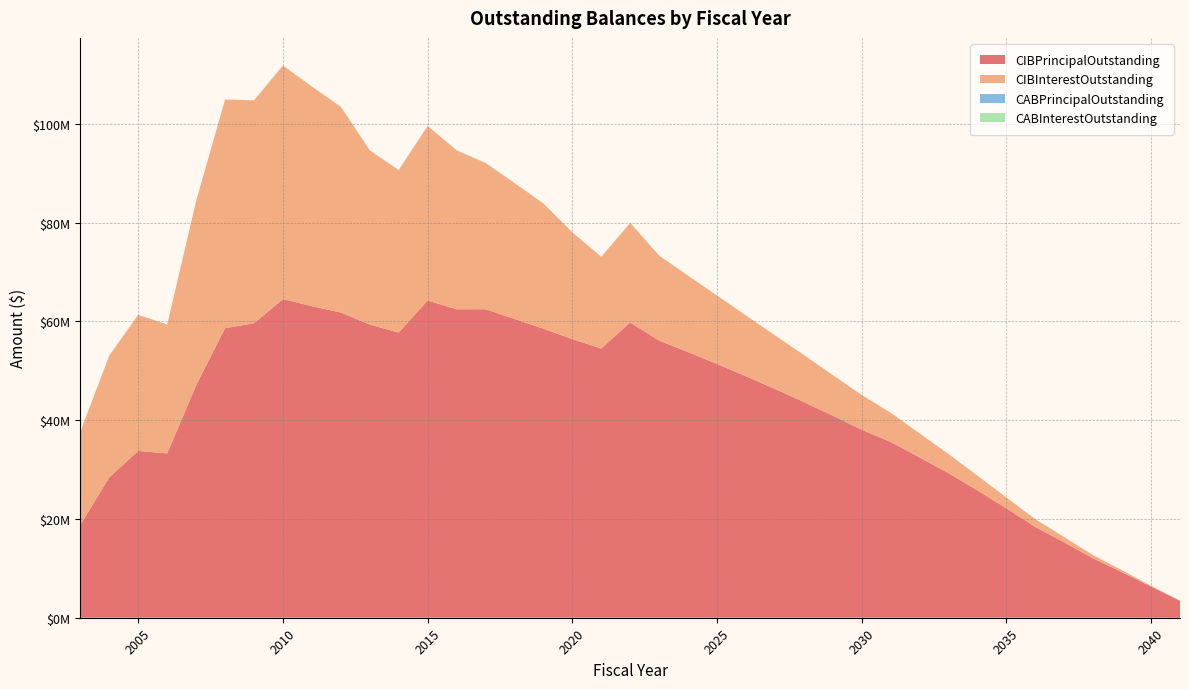

Reading right to left, transcribe all the data shown in this chart.

CIBPrincipalOutstanding: 3425000.0	6315000.0	9225000.0	12005000.0	15260000.0	18395000.0	22160000.0	25790000.0	29280000.0	32475000.0	35610000.0	38080000.0	40925000.0	43695000.0	46340000.0	48910000.0	51400000.0	53805000.0	56135000.0	59810000.0	54515000.0	56445000.0	58540000.0	60525000.0	62485000.0	62475000.0	64245000.0	57765000.0	59375000.0	61820000.0	63100000.0	64540000.0	59640000.0	58655000.0	47085000.0	33285000.0	33790000.0	28450000.0	18825000.0
CIBInterestOutstanding: 40671.9	165278.1	374721.9	664778.2	1053784.4	1559078.2	2195968.8	2980603.2	3879481.4	4859903.2	5914268.9	7035006.4	8229743.9	9508956.4	10871319.0	12315331.5	13850244.0	15480981.5	17202269.0	20164356.8	18581003.2	21627930.3	25368884.5	27524428.3	29612335.6	32183873.9	35345462.7	32912888.1	35288303.1	41667573.1	44483250.6	47308283.2	45141304.3	46320737.5	37320786.7	26110654.2	27560224.3	24682486.7	18873743.1
CABPrincipalOutstanding: 0.0	0.0	0.0	0.0	0.0	0.0	0.0	0.0	0.0	0.0	0.0	0.0	0.0	0.0	0.0	0.0	0.0	0.0	0.0	0.0	0.0	0.0	0.0	0.0	5000.0	5000.0	0.0	0.0	0.0	0.0	0.0	0.0	0.0	0.0	0.0	0.0	0.0	0.0	0.0
CABInterestOutstanding: 0.0	0.0	0.0	0.0	0.0	0.0	0.0	0.0	0.0	0.0	0.0	0.0	0.0	0.0	0.0	0.0	0.0	0.0	0.0	0.0	0.0	0.0	0.0	0.0	50000.0	50000.0	0.0	0.0	0.0	0.0	0.0	0.0	0.0	0.0	0.0	0.0	0.0	0.0	0.0